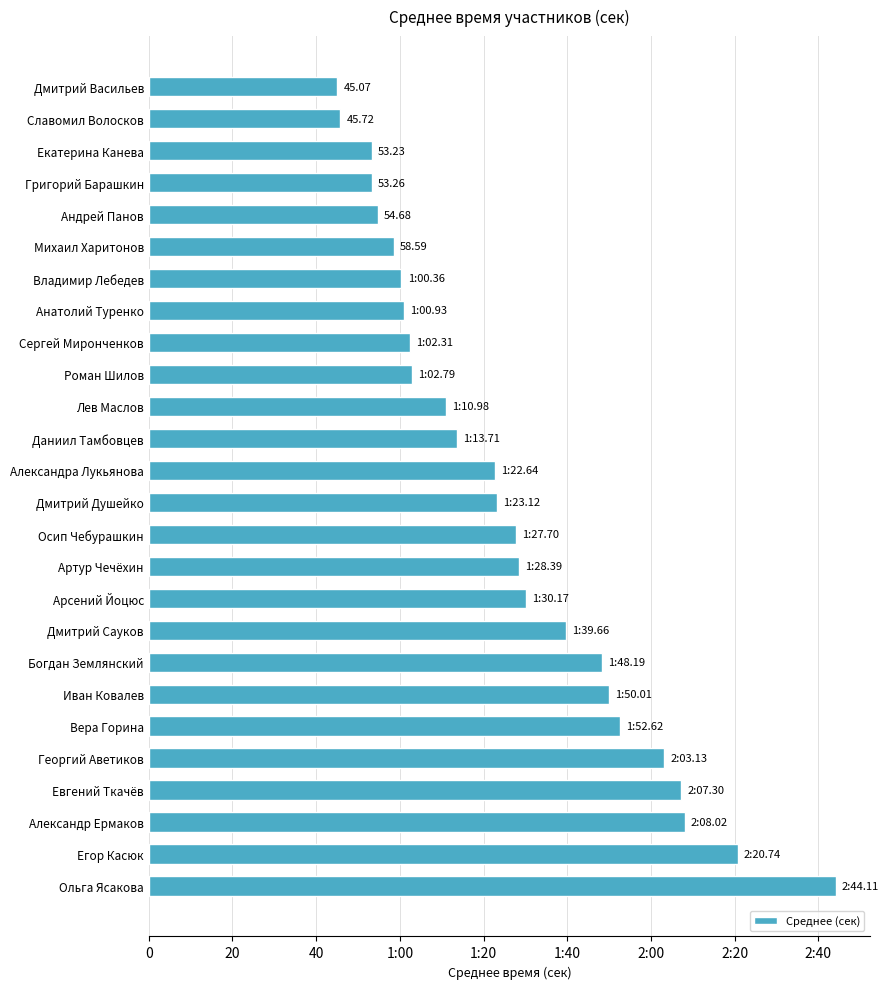

Are the bars horizontal?

Yes